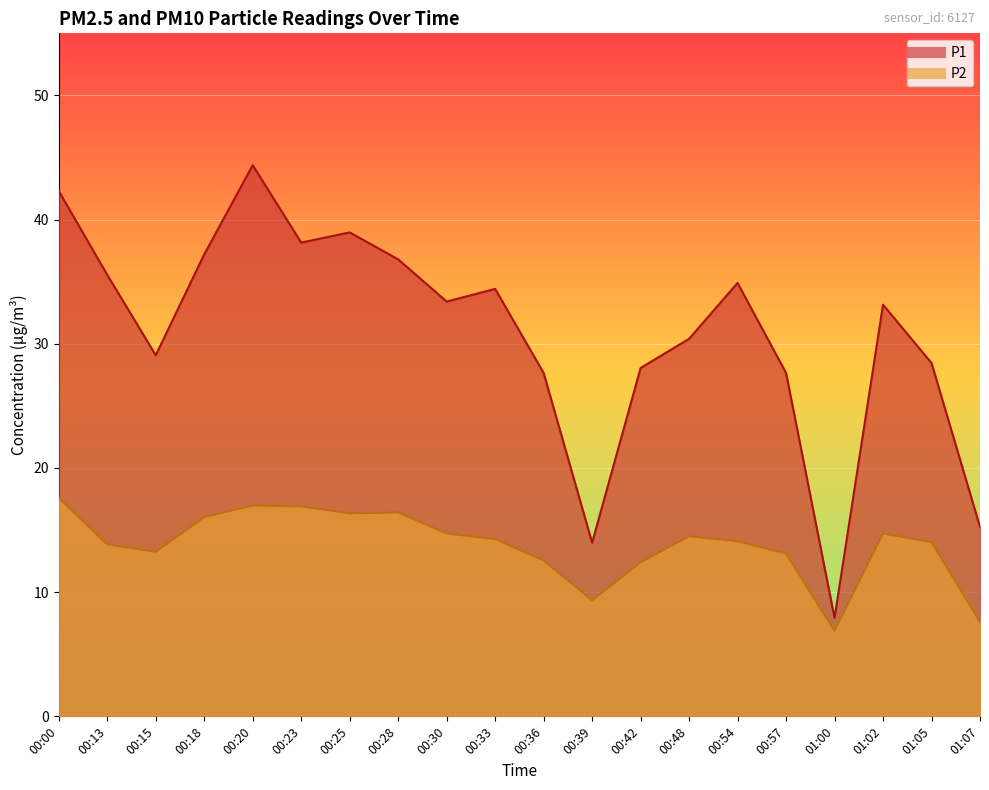

Reading left to right, transcribe all the data shown in this chart.

P1: 42.3	35.5	29.1	37.2	44.4	38.1	39.0	36.8	33.4	34.4	27.6	14.0	28.1	30.4	34.9	27.6	7.9	33.1	28.4	15.2
P2: 17.6	13.8	13.2	16.1	17.0	16.9	16.4	16.4	14.7	14.3	12.6	9.3	12.4	14.5	14.1	13.1	6.9	14.7	14.0	7.6